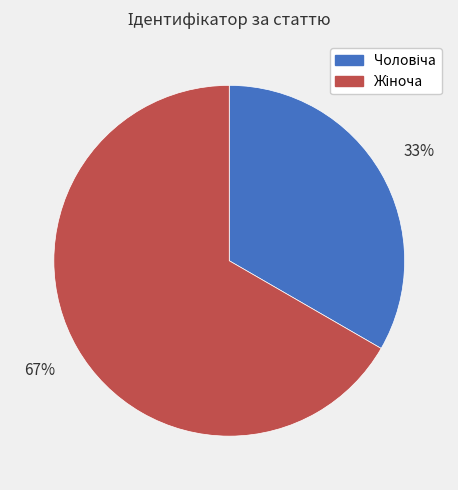

Is there any slice that represents more than half of the pie?

Yes